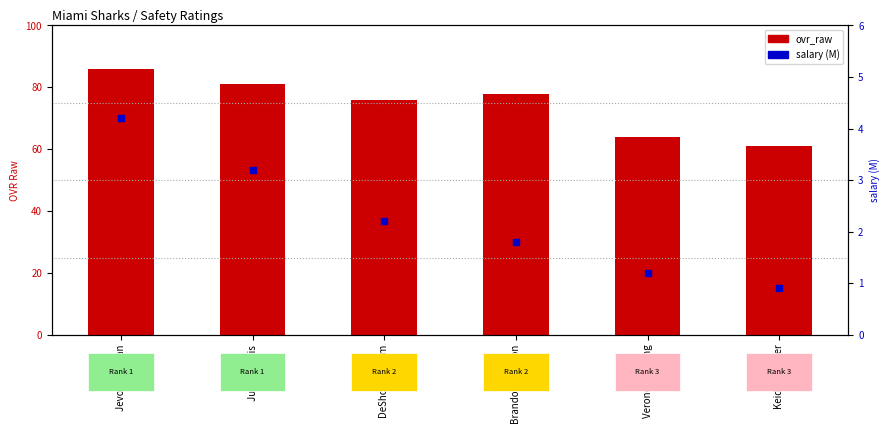

Which series has the largest Y range (max minus min)?

ovr_raw